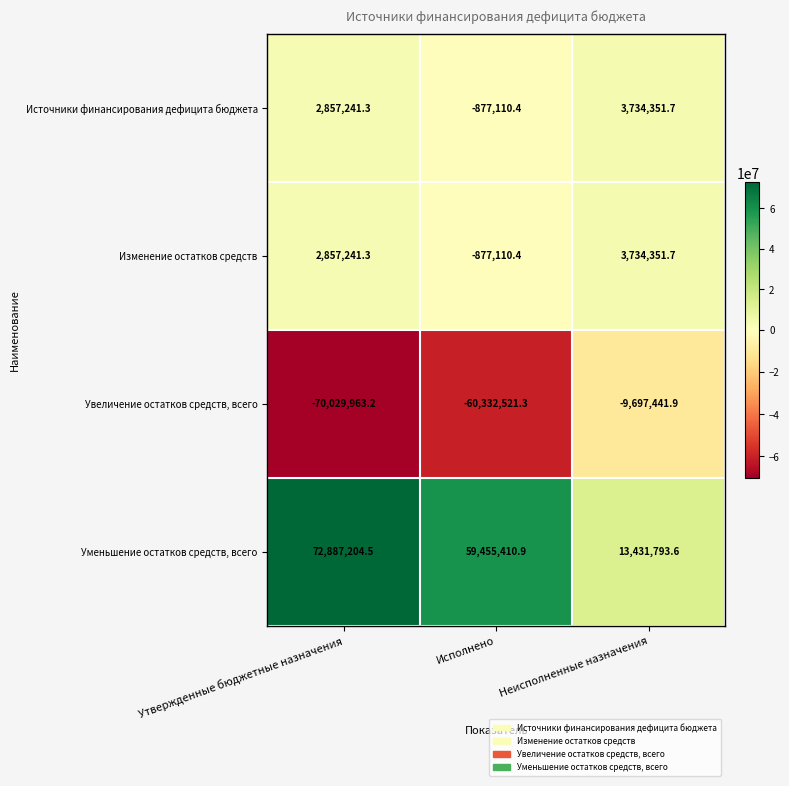

At which label does Источники финансирования дефицита бюджета first exceed 2857241?

Утвержденные бюджетные назначения